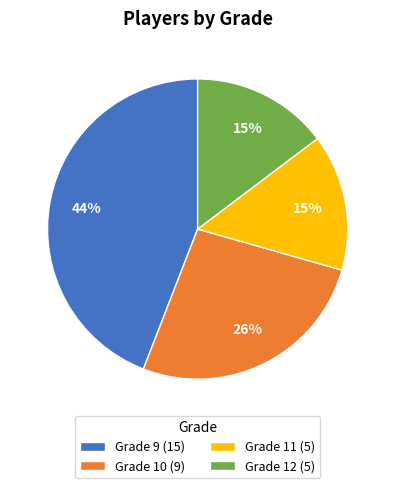

What percentage is the Grade 12 slice, to the nearest percent?

15%